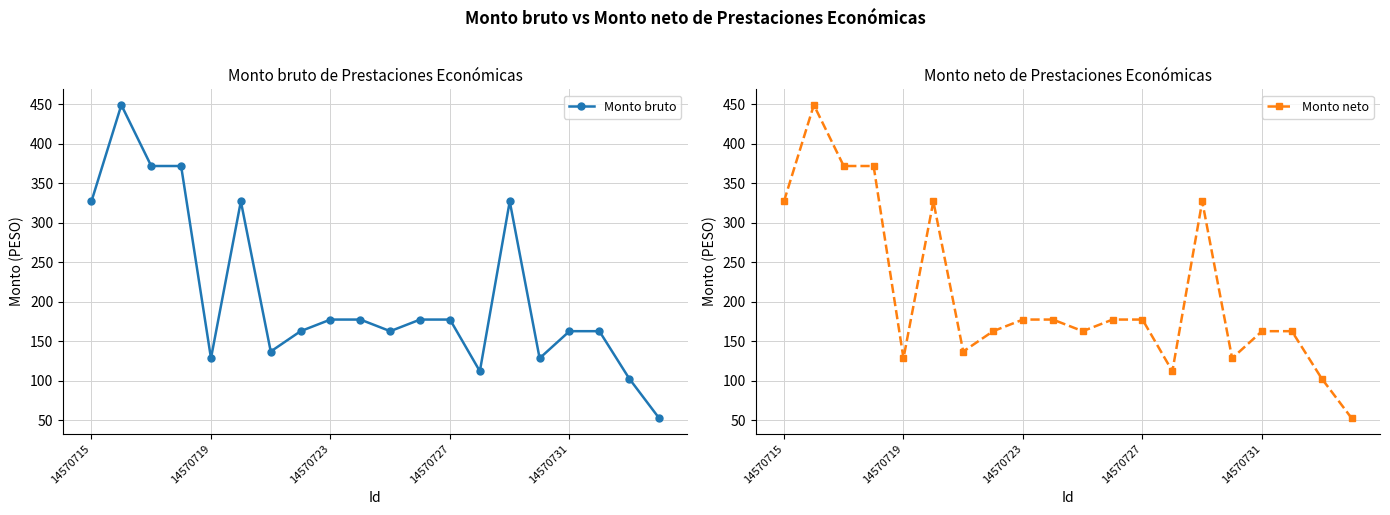

What are all the series names shown in the legend?

Monto bruto, Monto neto